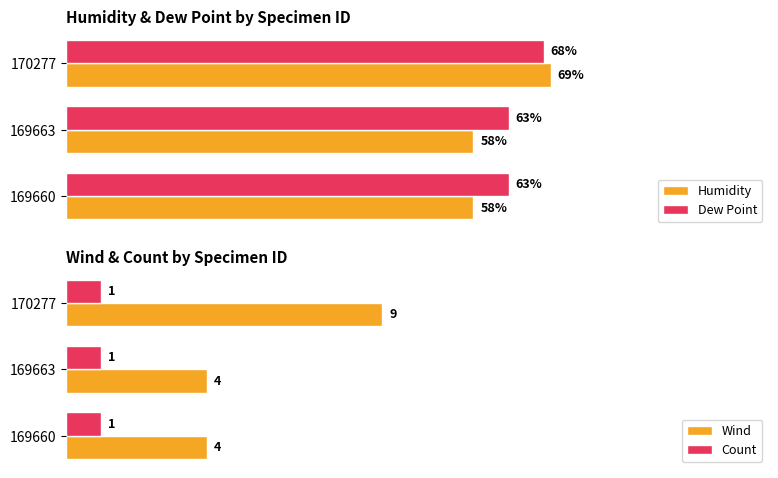

Is the value of Dew Point at 170277 greater than the value of Humidity at 169663?

Yes